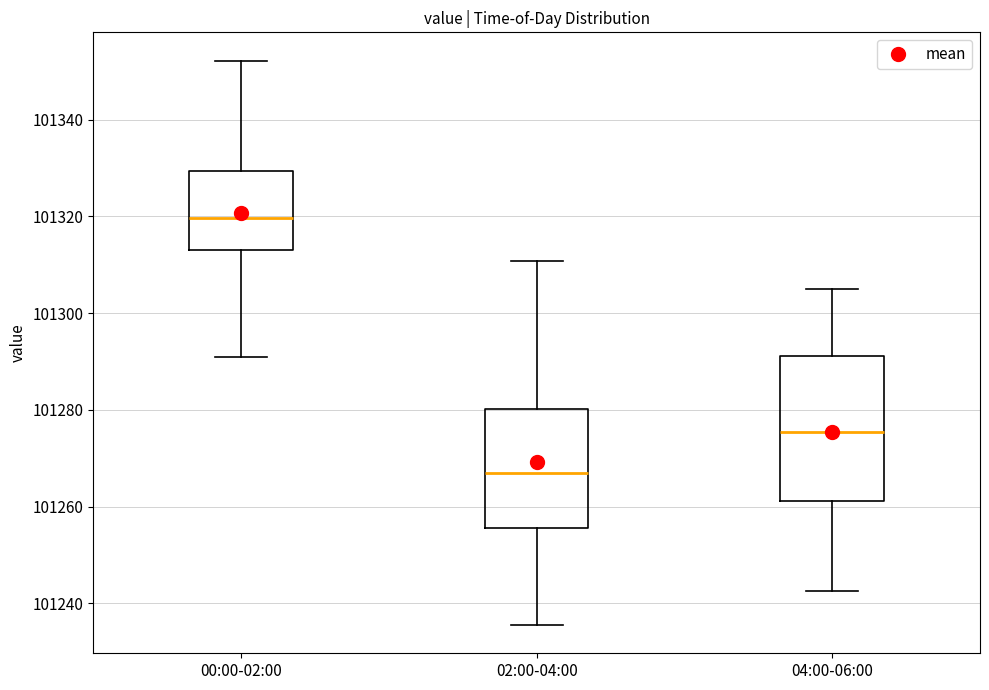

Which box is the tallest, from its lower edge to its upper edge?

04:00-06:00